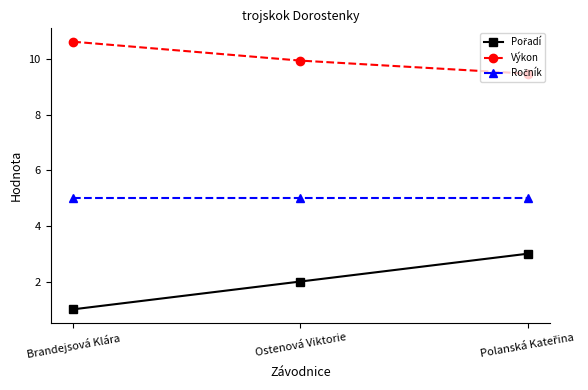

What is the difference between the maximum and second lowest values in the Výkon series?

0.7